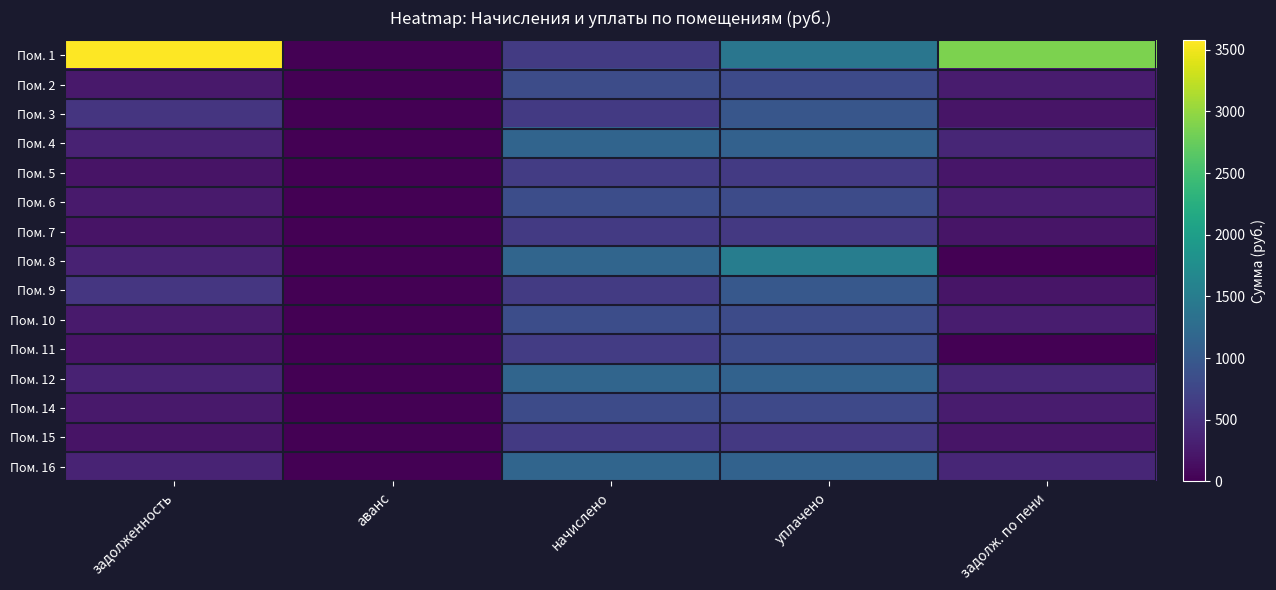

Reading right to left, extract all data points from this chart.

Пом. 1: задолж. по пени=2869.2	уплачено=1404.2	начислено=623.4	аванс=0.0	задолженность=3575.8
Пом. 2: задолж. по пени=277.7	уплачено=804.8	начислено=833.2	аванс=0.0	задолженность=249.4
Пом. 3: задолж. по пени=203.1	уплачено=953.4	начислено=609.4	аванс=0.0	задолженность=548.2
Пом. 4: задолж. по пени=384.9	уплачено=1115.5	начислено=1154.8	аванс=0.0	задолженность=345.6
Пом. 5: задолж. по пени=210.5	уплачено=610.2	начислено=631.4	аванс=0.0	задолженность=189.3
Пом. 6: задолж. по пени=281.1	уплачено=814.5	начислено=843.1	аванс=0.0	задолженность=252.4
Пом. 7: задолж. по пени=203.8	уплачено=590.6	начислено=611.4	аванс=0.0	задолженность=183.0
Пом. 8: задолж. по пени=0.0	уплачено=1513.5	начислено=1164.8	аванс=0.0	задолженность=348.6
Пом. 9: задолж. по пени=209.1	уплачено=987.1	начислено=627.4	аванс=0.0	задолженность=564.3
Пом. 10: задолж. по пени=283.7	уплачено=822.2	начислено=851.2	аванс=0.0	задолженность=254.8
Пом. 11: задолж. по пени=0.0	уплачено=817.7	начислено=629.4	аванс=0.0	задолженность=188.4
Пом. 12: задолж. по пени=386.9	уплачено=1122.5	начислено=1160.8	аванс=0.0	задолженность=347.4
Пом. 14: задолж. по пени=274.4	уплачено=795.2	начислено=823.2	аванс=0.0	задолженность=246.4
Пом. 15: задолж. по пени=204.5	уплачено=592.5	начислено=613.4	аванс=0.0	задолженность=183.6
Пом. 16: задолж. по пени=389.6	уплачено=1129.0	начислено=1168.8	аванс=0.0	задолженность=349.8